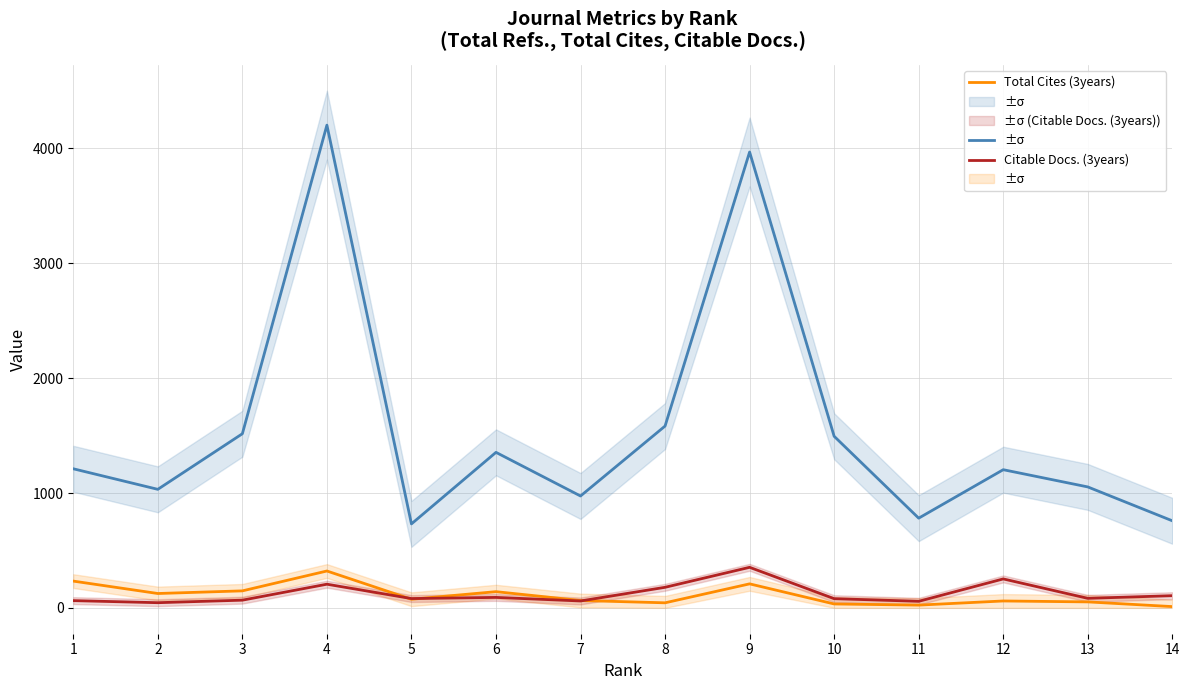

What is the sum of all Total Cites (3years) values?

1541